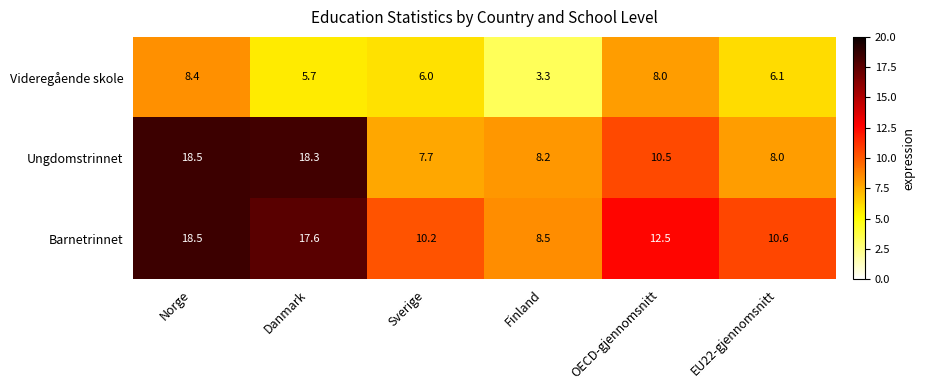

What is the sum of all Ungdomstrinnet values?

71.2